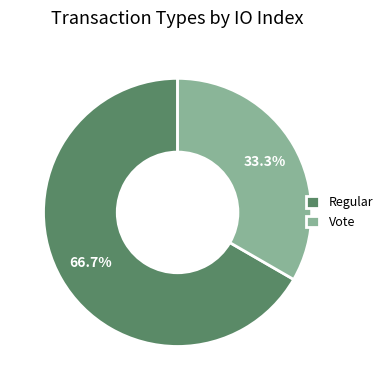

True or false: Vote accounts for 20% of the total.

False